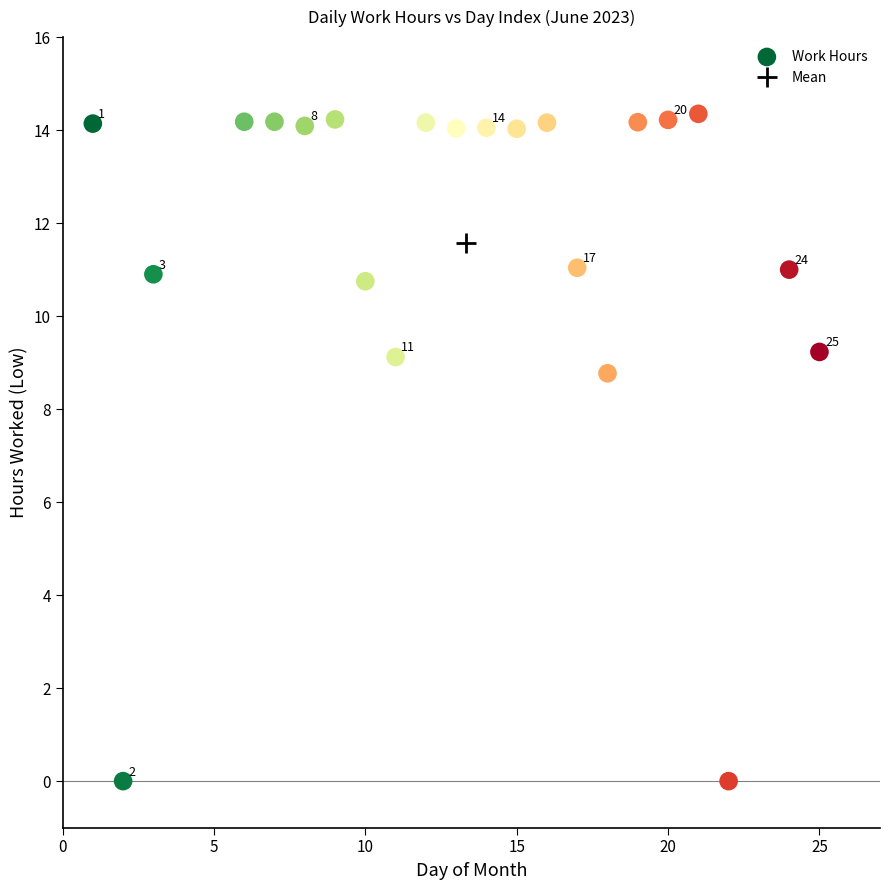

What Y value in the scatter plot is closest to 7?

8.8